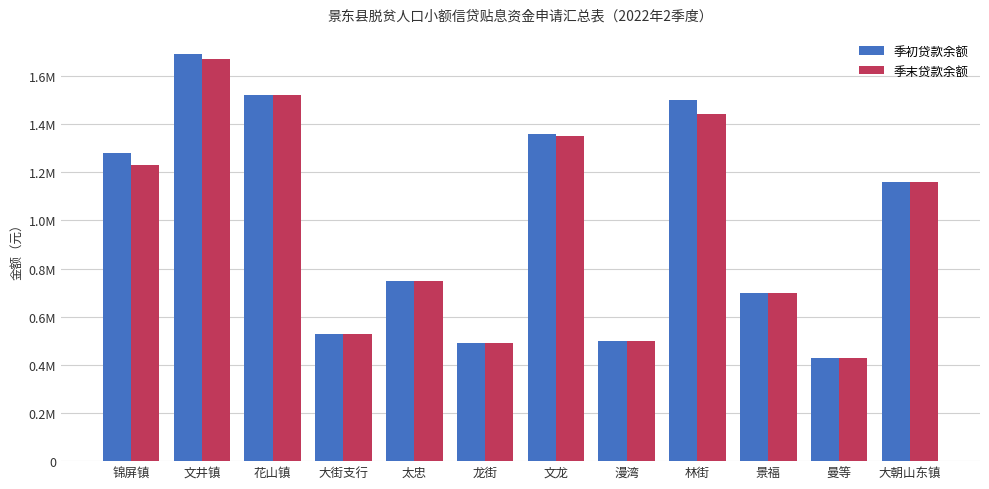

What are all the series names shown in the legend?

季初贷款余额, 季末贷款余额